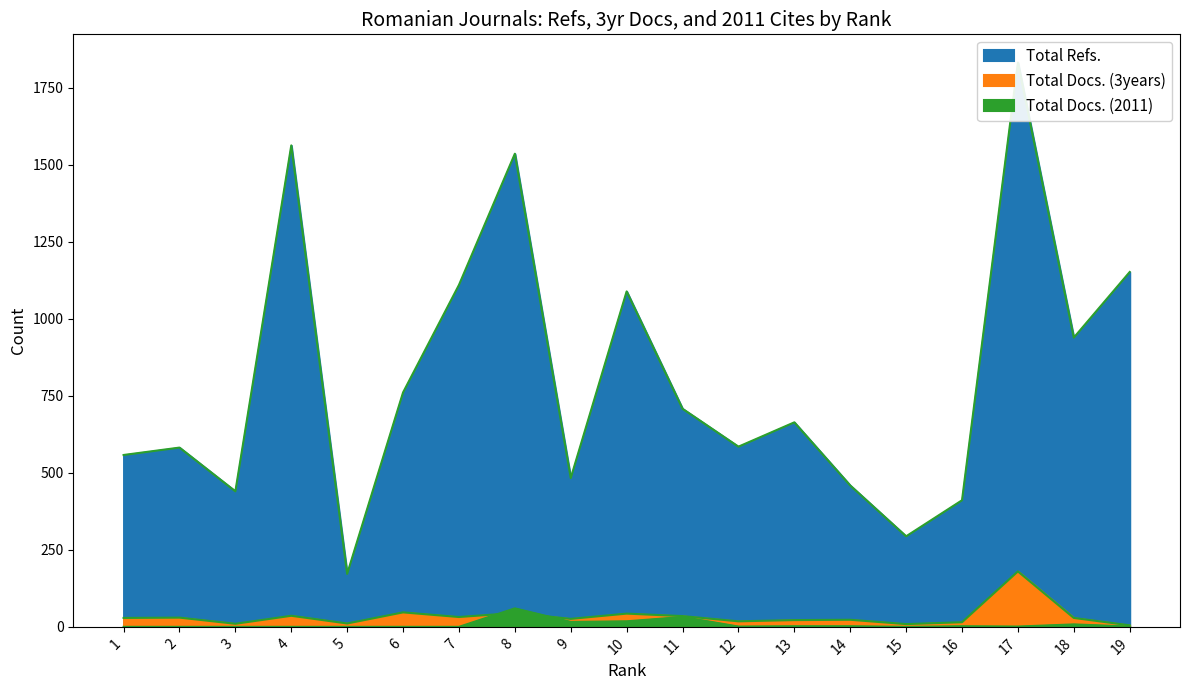

At which category is the sum across all series the highest?

17